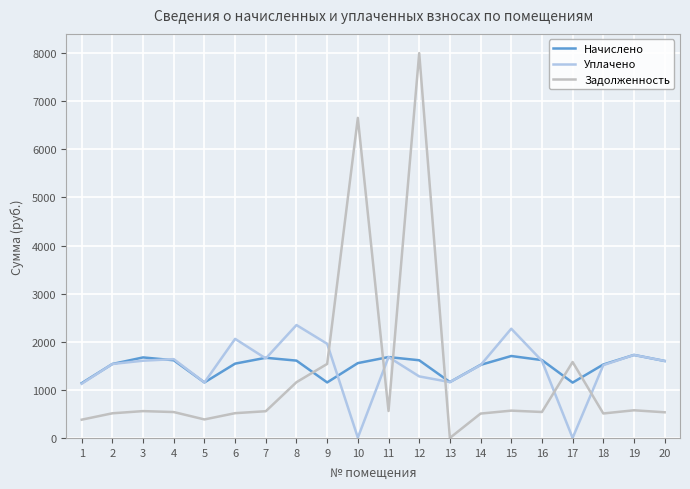

How many intersections are there between Уплачено and Задолженность?

6